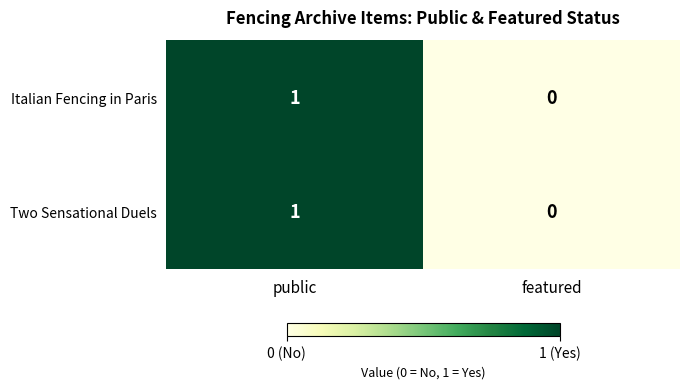

Reading right to left, transcribe all the data shown in this chart.

Italian Fencing in Paris: 0	1
Two Sensational Duels: 0	1